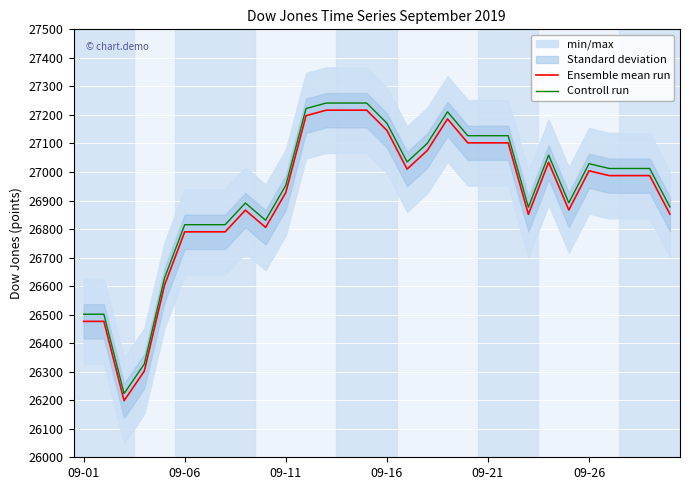

What is the approximate value of Ensemble mean run at 29?

26852.3